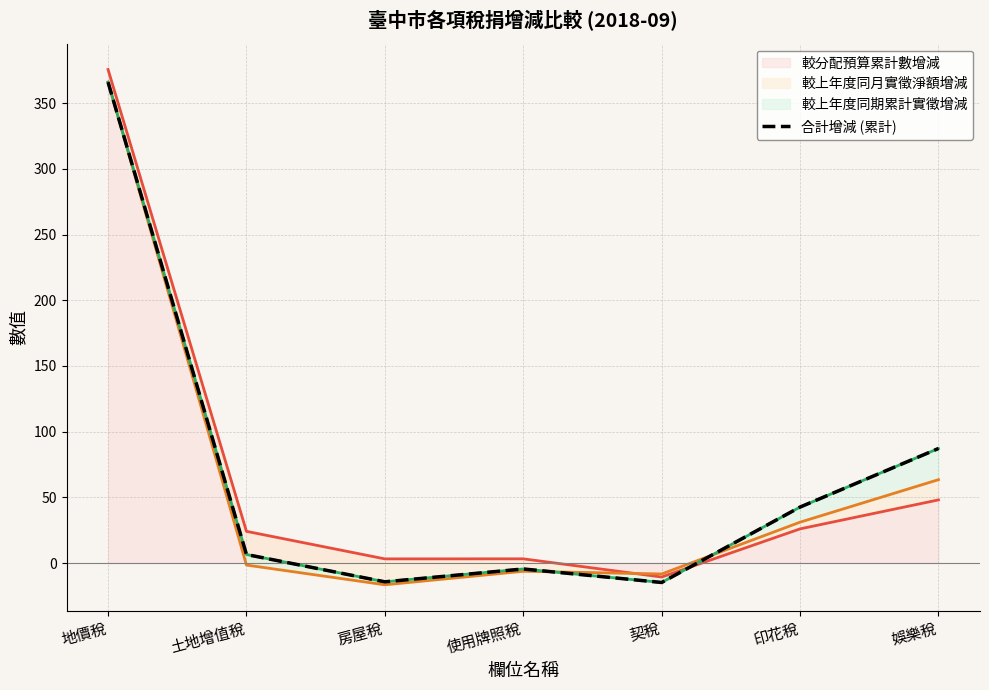

Reading left to right, list all the values displayed in this chart.

366.0	6.5	-14.3	-4.5	-14.8	42.6	87.2